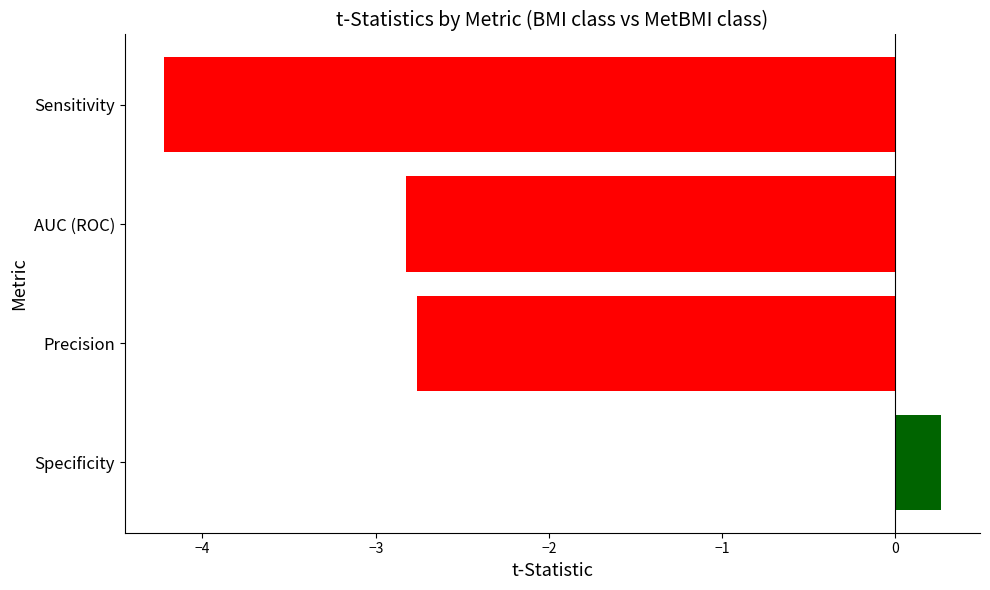

Is it true that the value at Sensitivity is -1.8?

False